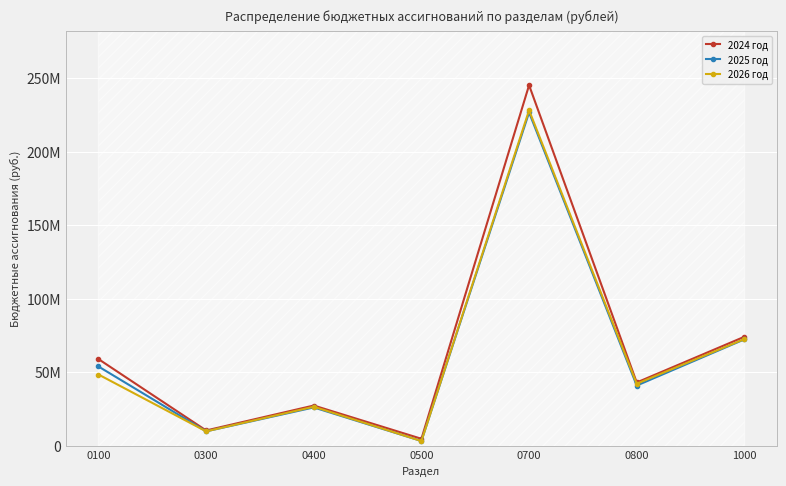

True or false: 2025 год has a value of 10122116.8 at 0400.

False